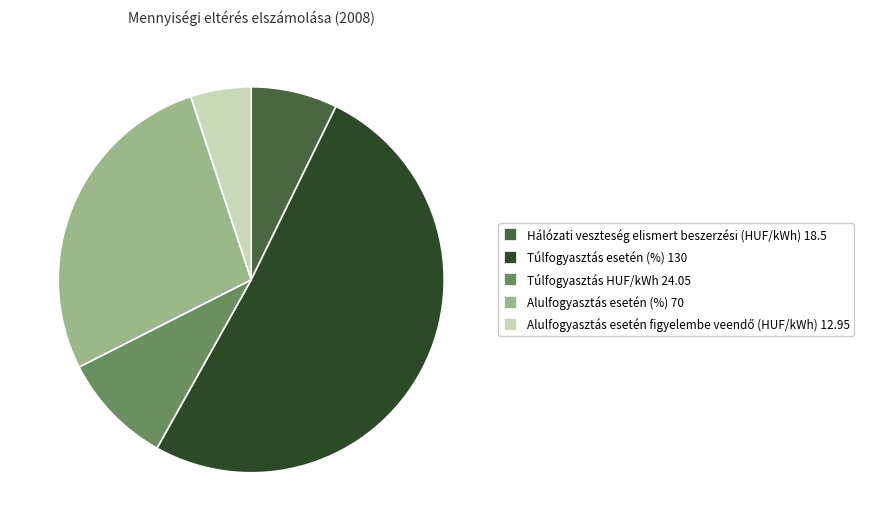

What is the largest slice in the pie chart?

Túlfogyasztás esetén (%)